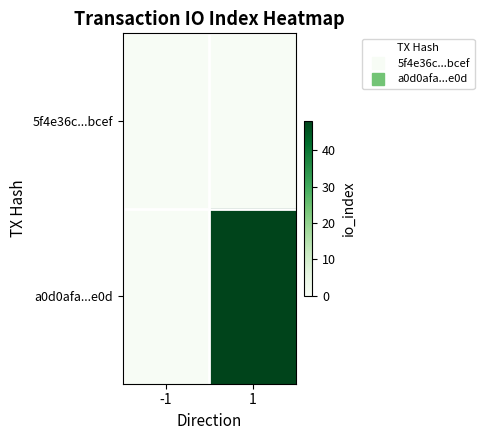

What is the total value across all series at 1?

48